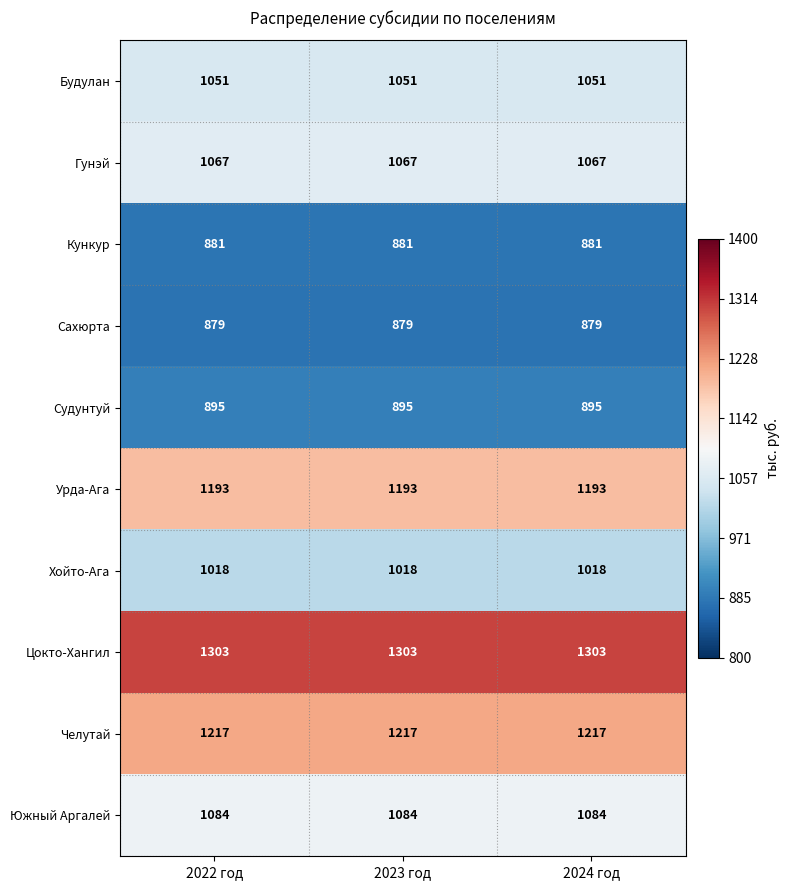

What is the maximum value for Цокто-Хангил?

1303